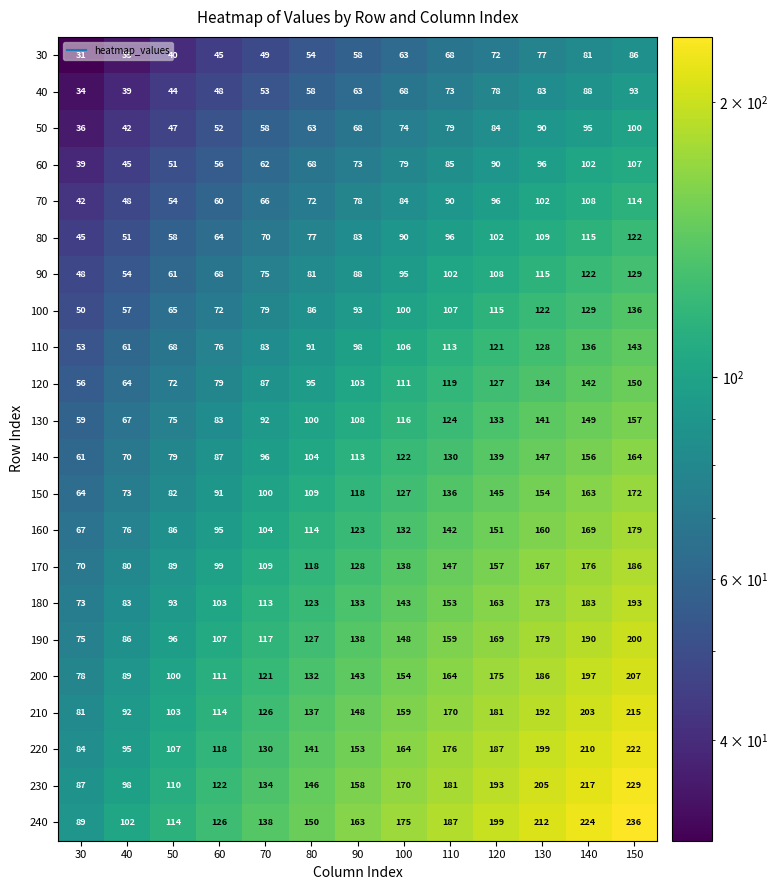

What is the sum of all 110 values?

1277